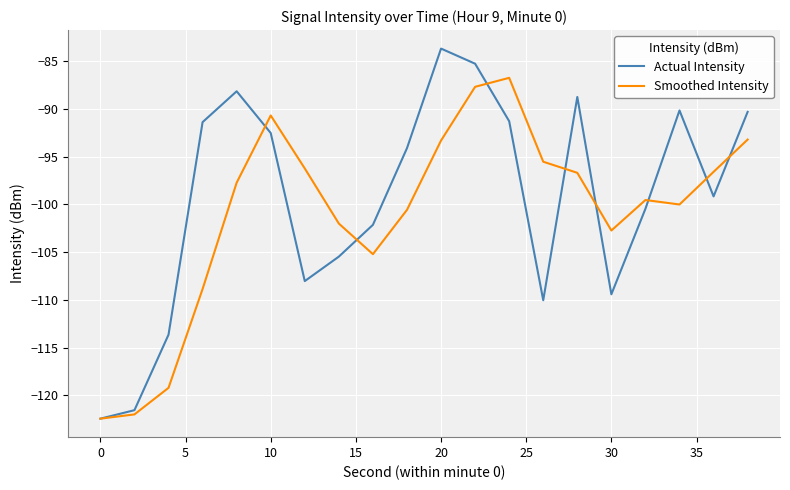

What is the maximum value shown in the chart?

-83.7